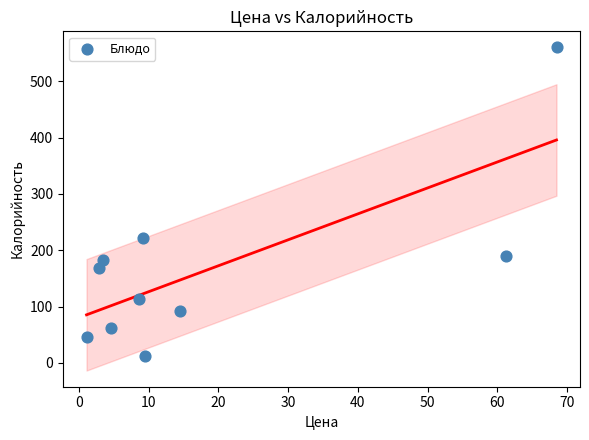

What Y value in the scatter plot is closest to 286?

221